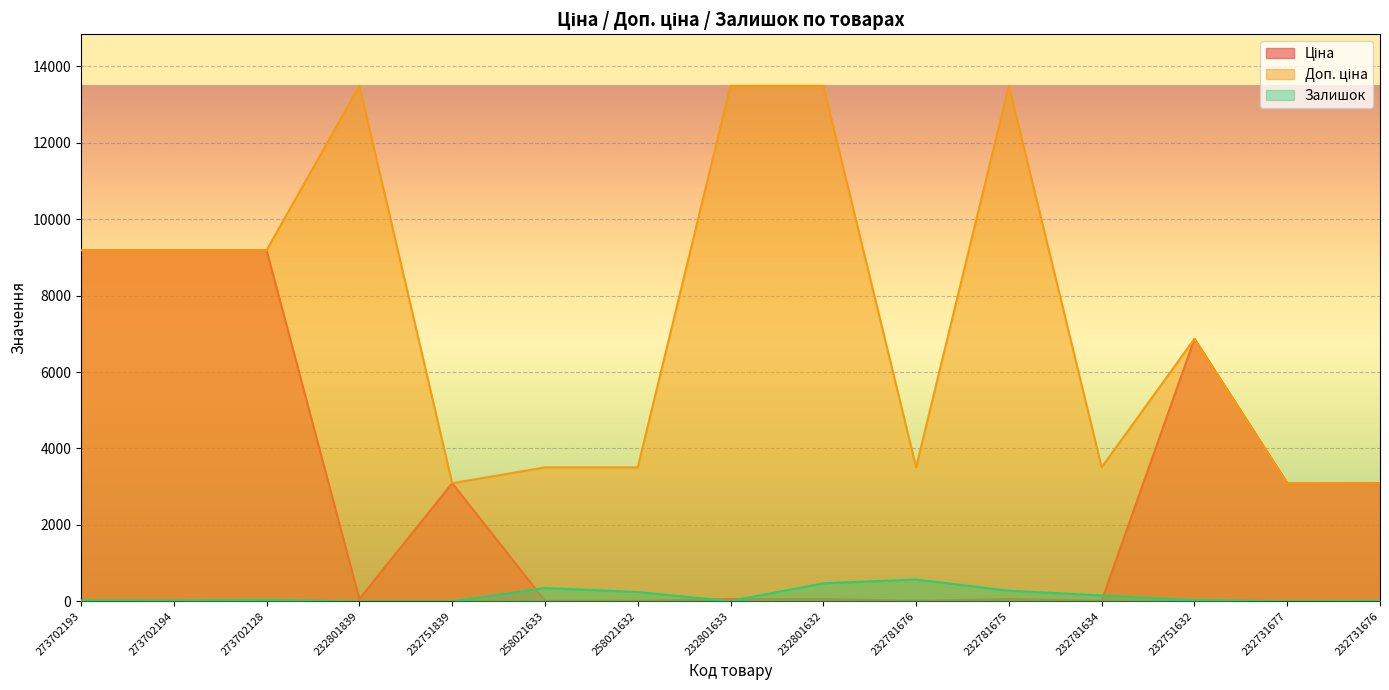

What is the difference between the maximum and minimum values in the Доп. ціна series?

10402.2